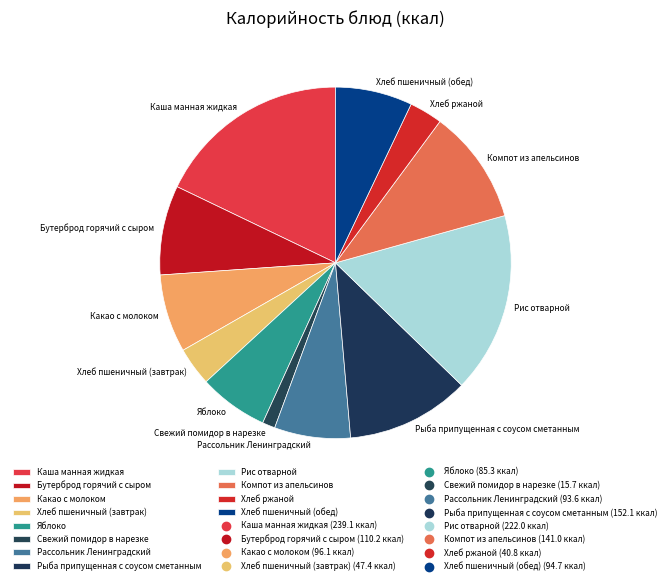

Is there any slice that represents more than half of the pie?

No